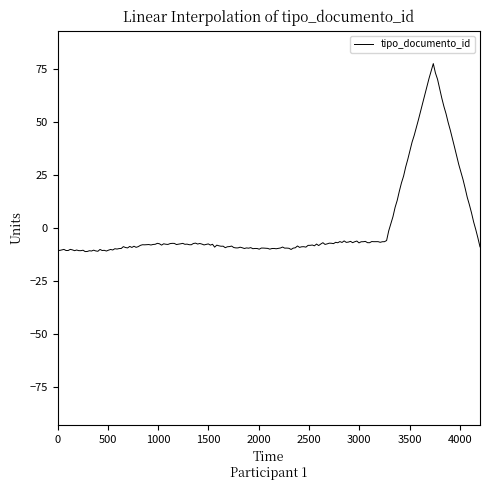

What is the greatest value displayed?

77.4